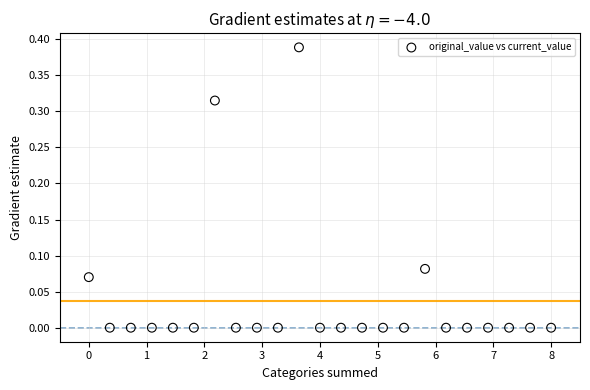

What is the range of X values (max minus min)?

8.0